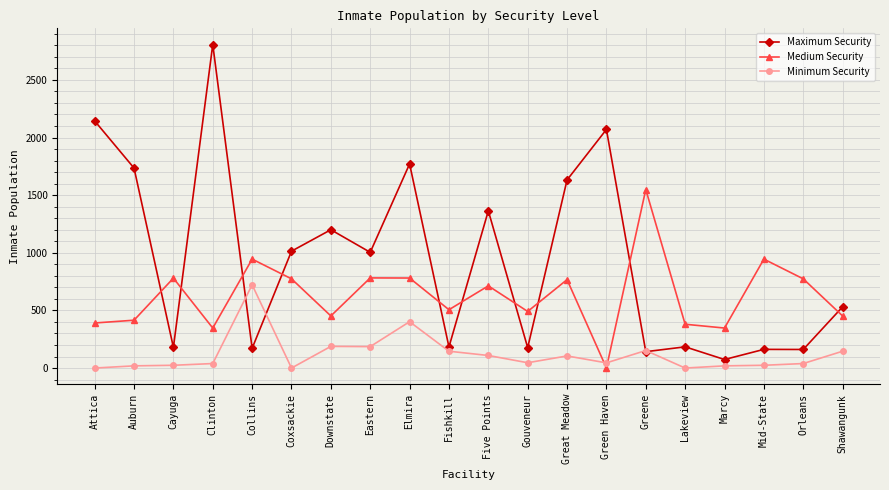

True or false: Maximum Security and Minimum Security cross at least once.

True